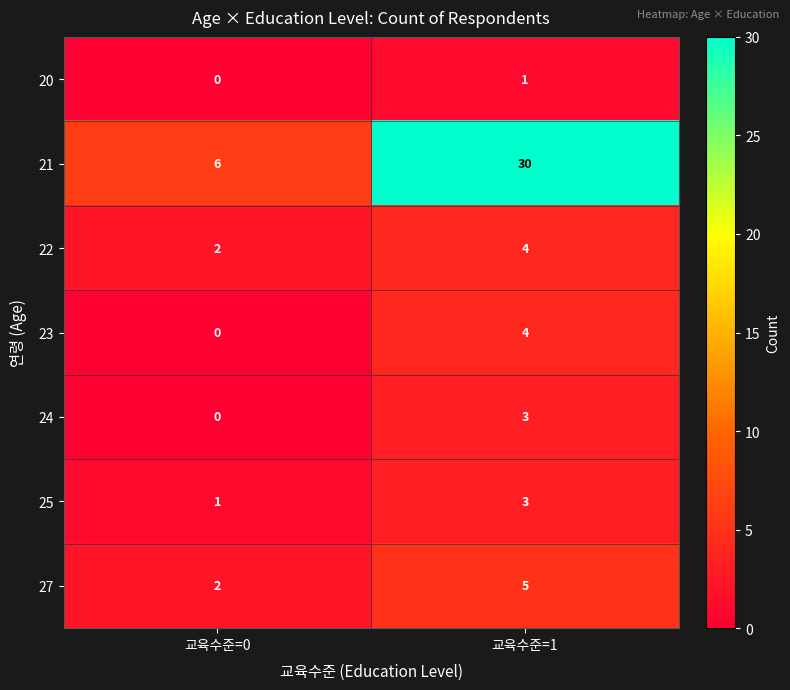

Between 교육수준=0 and 교육수준=1, which series saw the biggest shift?

21